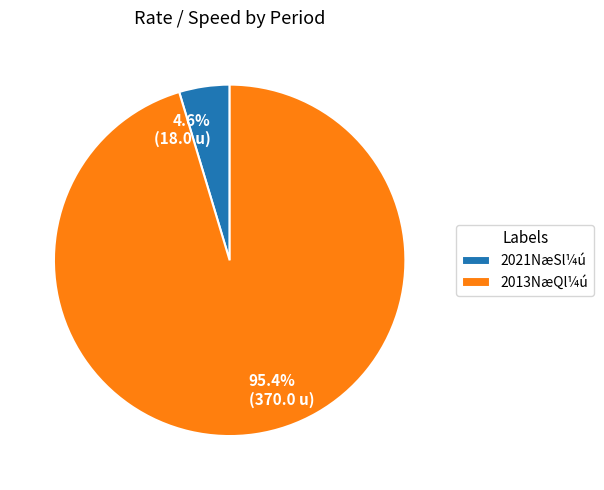

Is there a majority slice in this chart?

Yes